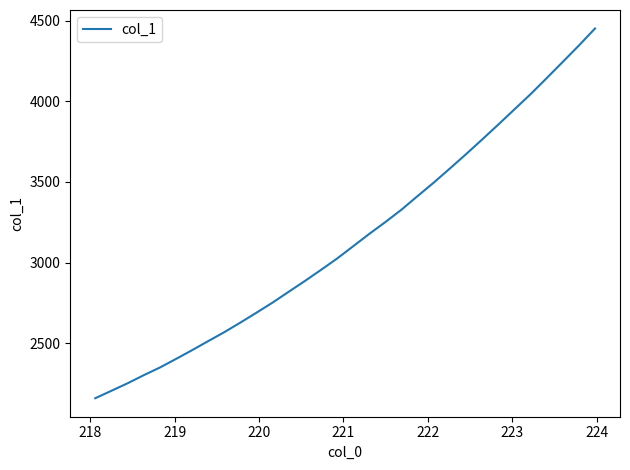

What is the smallest value displayed?

2159.5